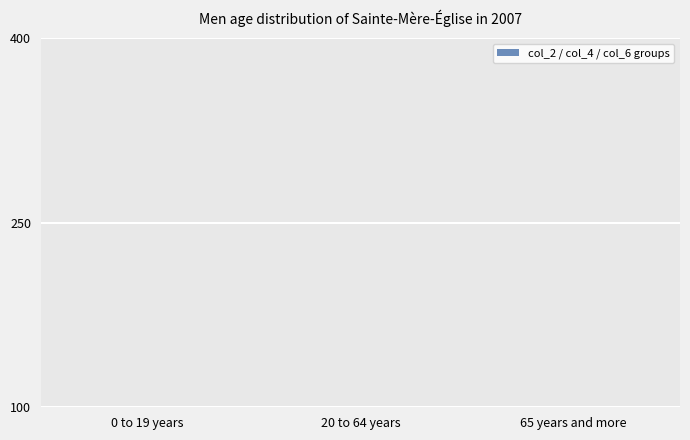

How many categories are shown in the chart?

3